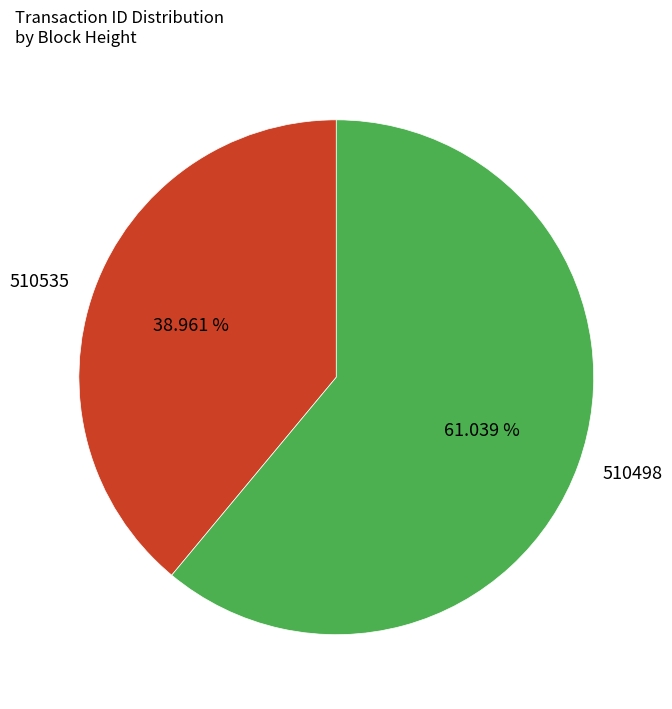

What is the smallest slice in the pie chart?

510535